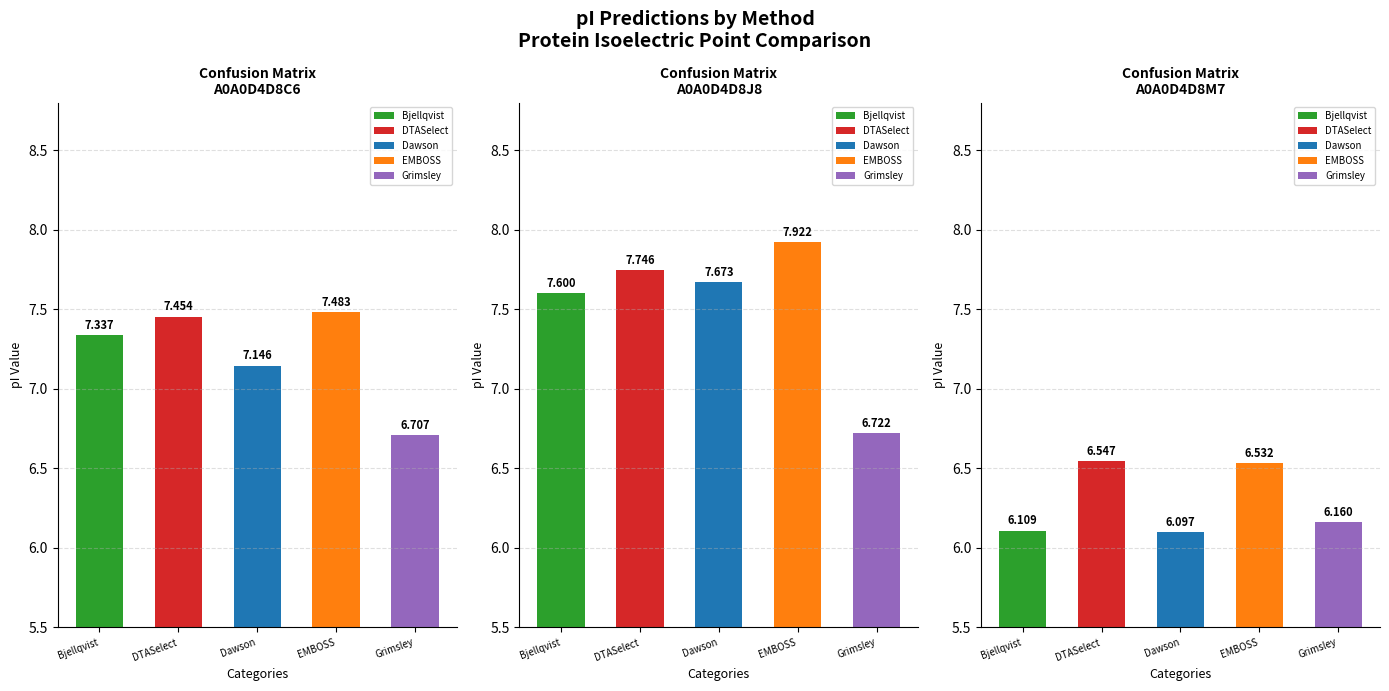

How many bars are there in total?

15